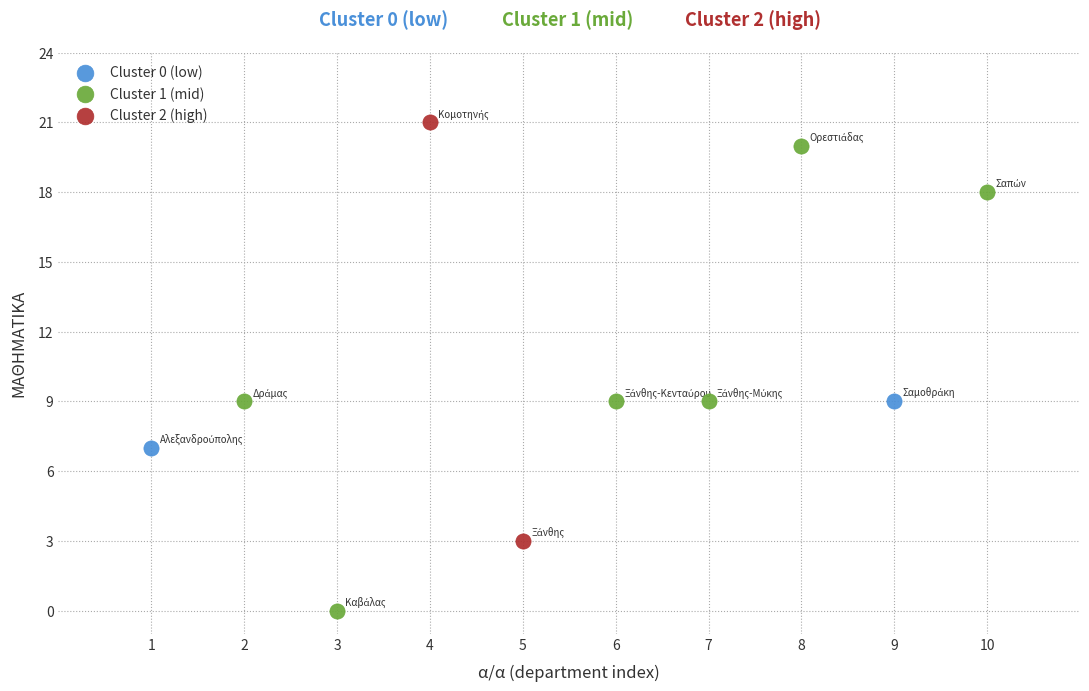

Which series has the largest Y range (max minus min)?

Cluster 1 (mid)